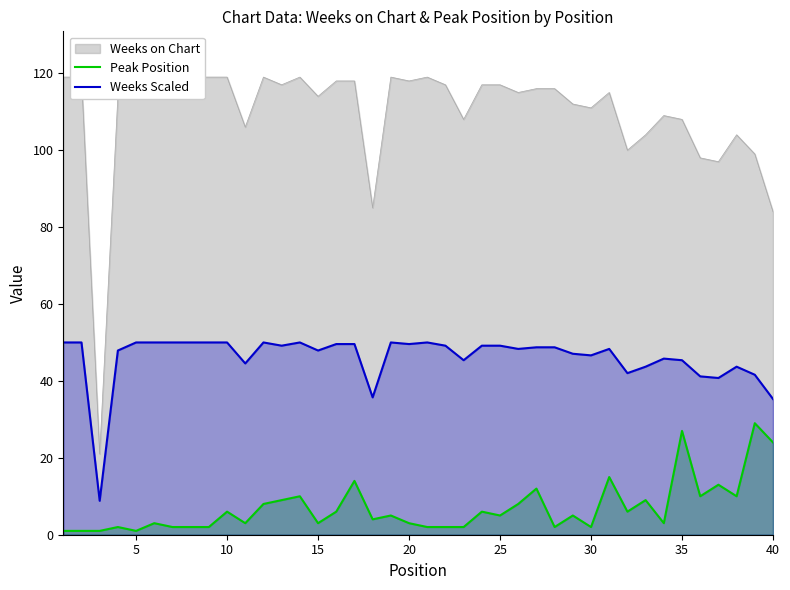

The value of Weeks Scaled at 25 is 22.2. True or false?

False